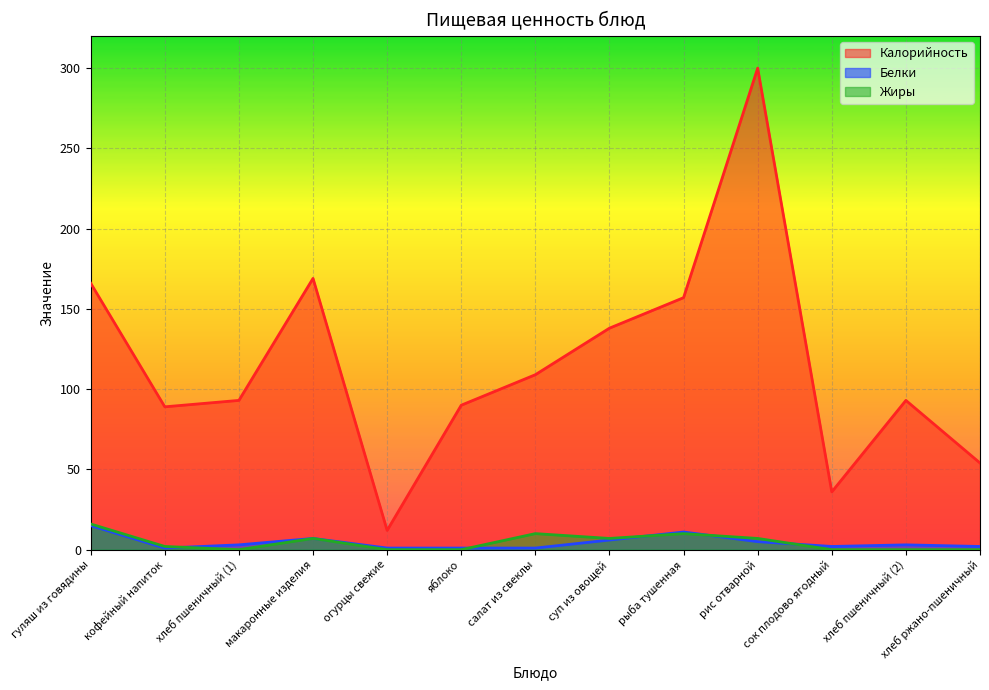

What is the average value of the Калорийность series?

116